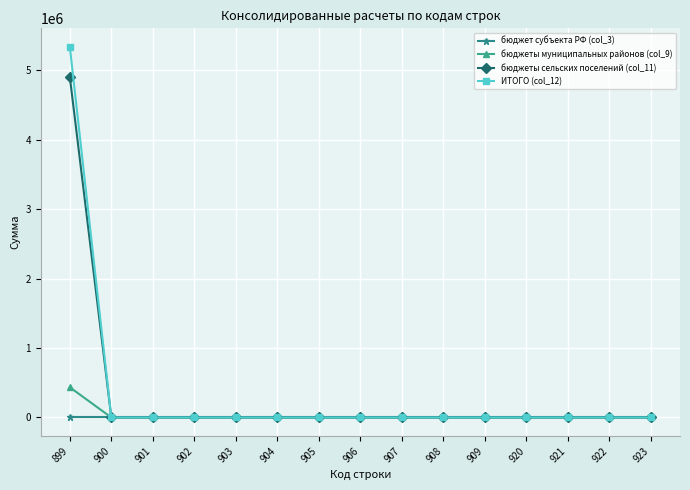

What are all the series names shown in the legend?

бюджет субъекта РФ (col_3), бюджеты муниципальных районов (col_9), бюджеты сельских поселений (col_11), ИТОГО (col_12)